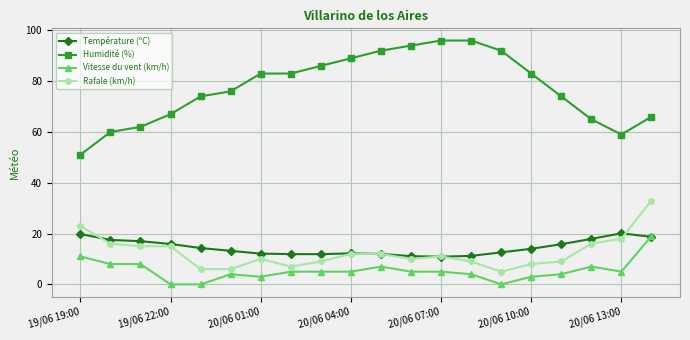

True or false: Rafale (km/h) and Humidité (%) intersect in this chart.

False